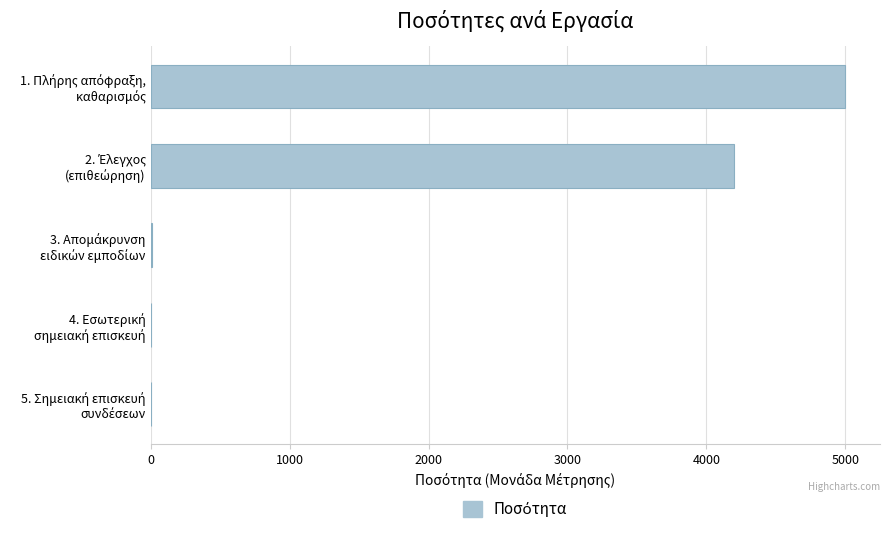

What is the maximum value shown in the chart?

5000